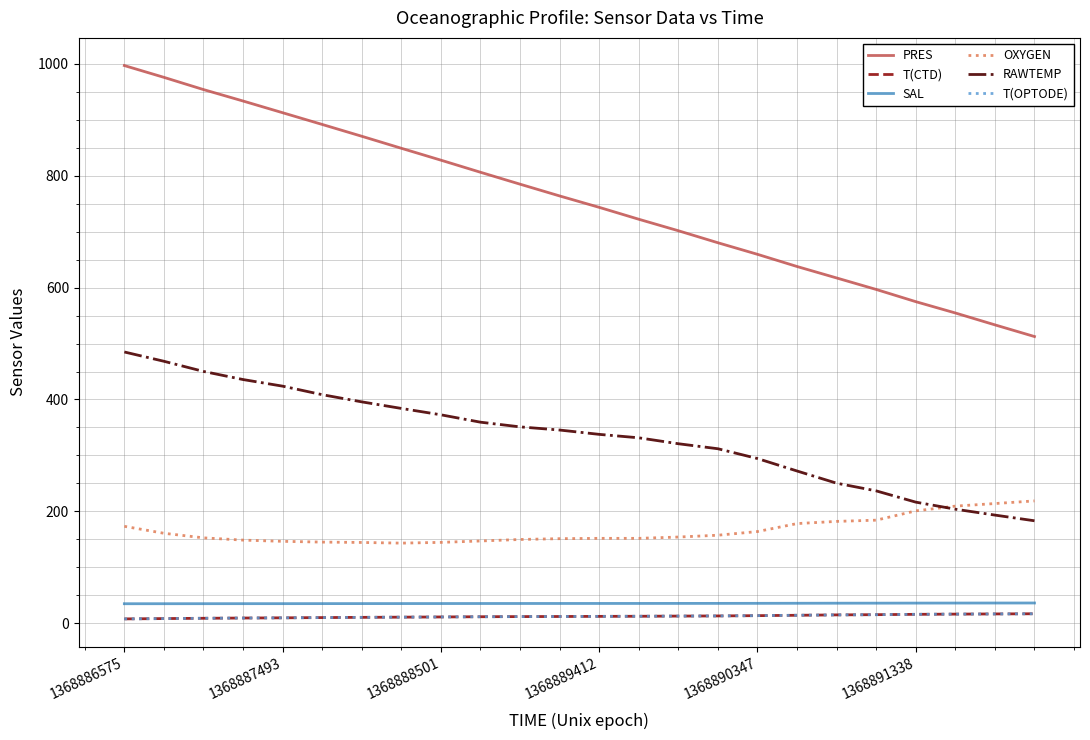

Which series ends up on top after the final intersection of OXYGEN and RAWTEMP?

OXYGEN